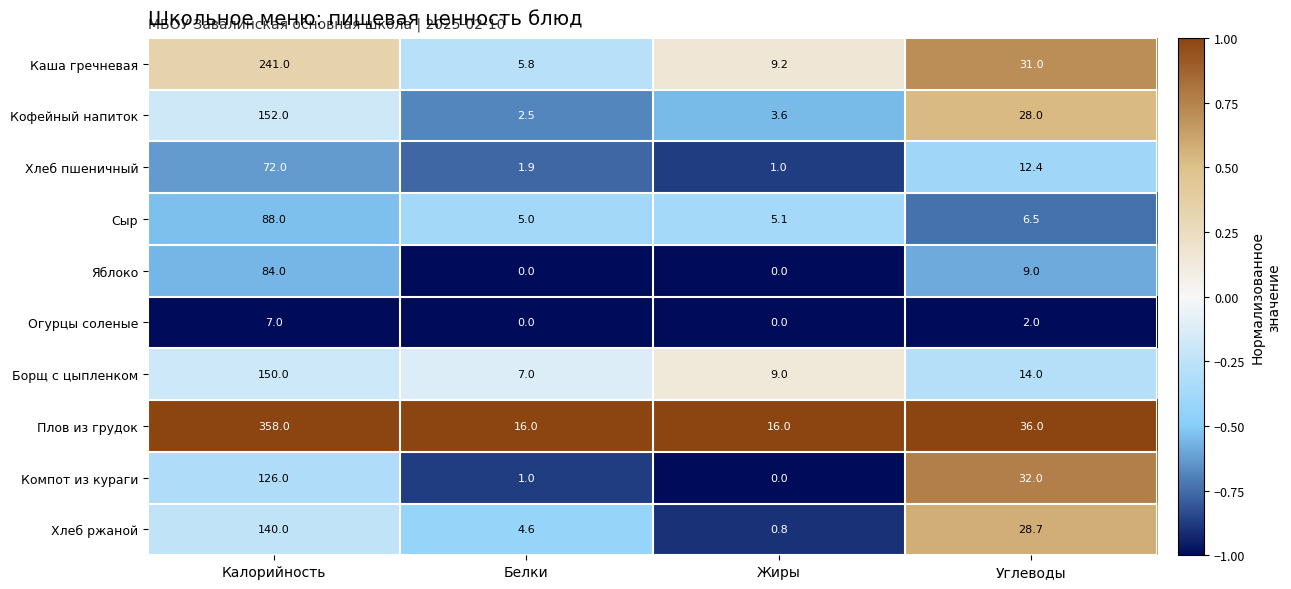

Rank the series by their maximum value, from highest to lowest.

Плов из грудок, Каша гречневая, Кофейный напиток, Борщ с цыпленком, Хлеб ржаной, Компот из кураги, Сыр, Яблоко, Хлеб пшеничный, Огурцы соленые